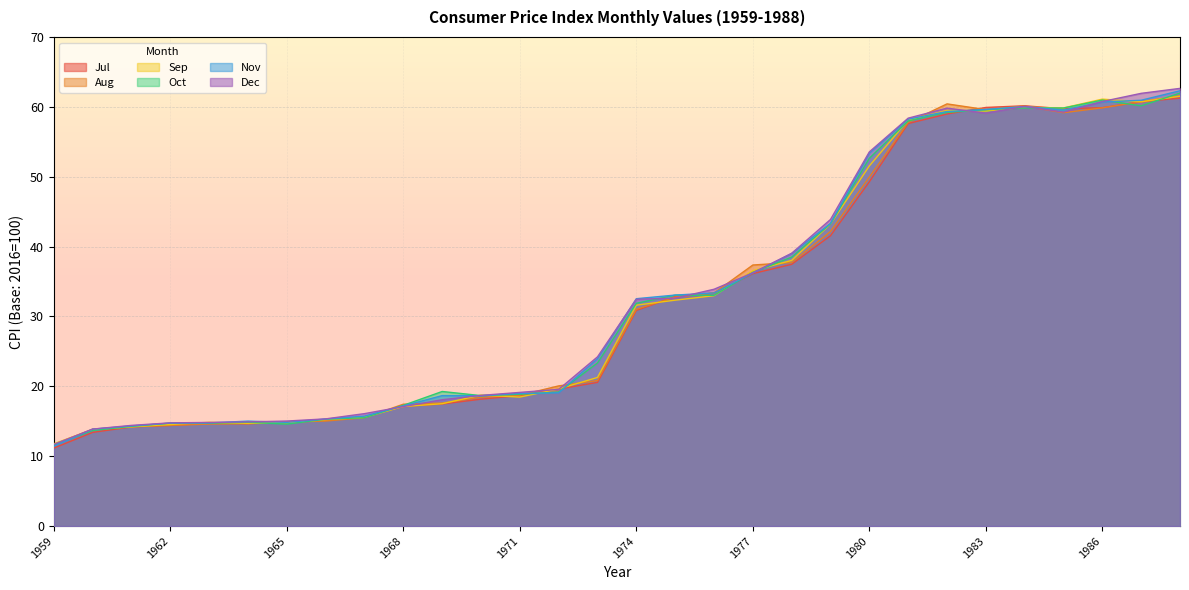

At which label does Sep first exceed 31?

1974